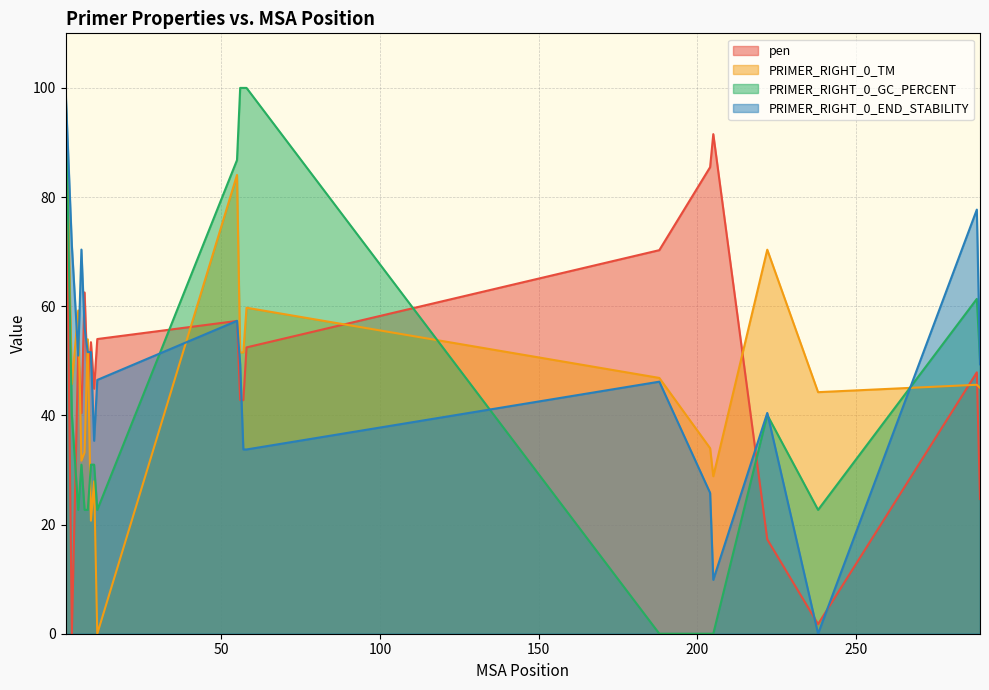

List the labels in order of pen value, smallest first.

3, 238, 222, 289, 6, 56, 57, 10, 8, 288, 5, 58, 9, 11, 55, 7, 188, 204, 205, 1